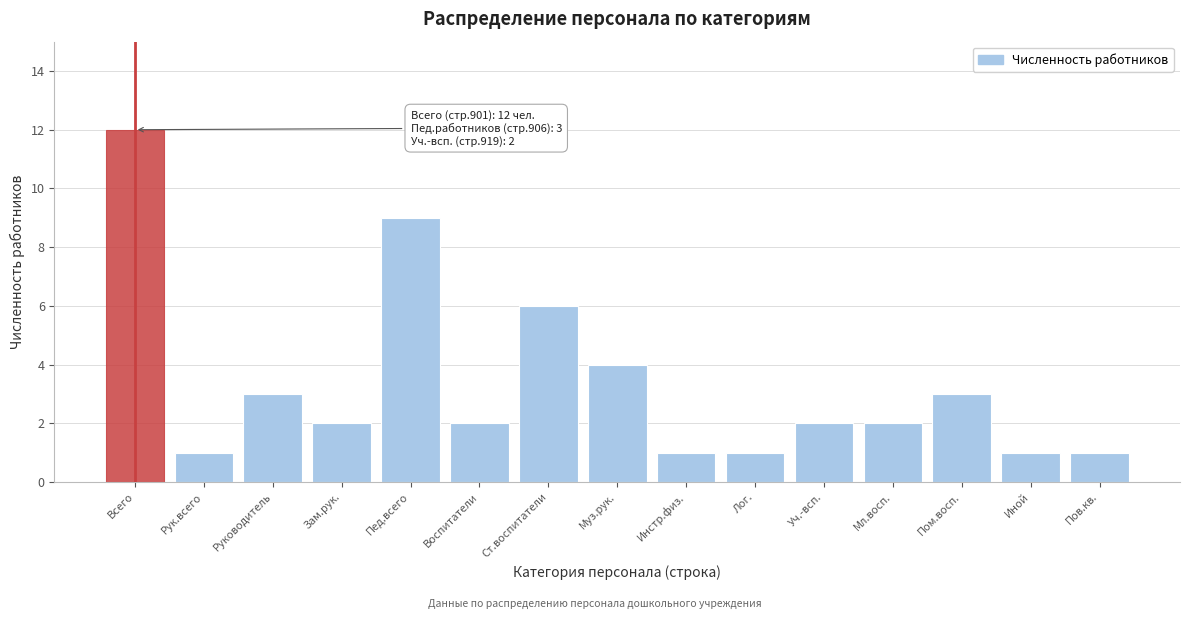

Reading right to left, extract all data points from this chart.

1	1	3	2	2	1	1	4	6	2	9	2	3	1	12